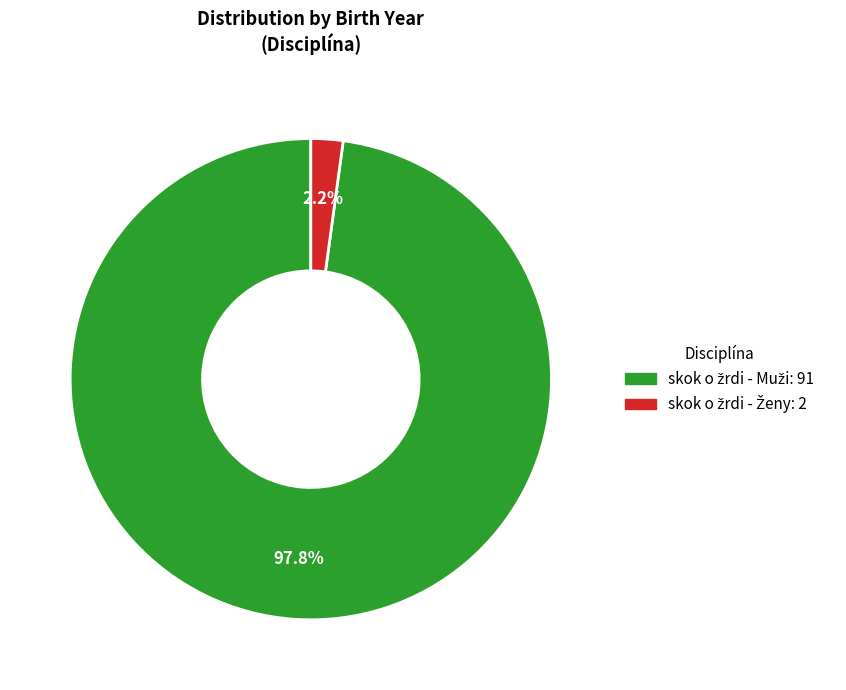

What is the largest slice in the pie chart?

skok o žrdi - Muži